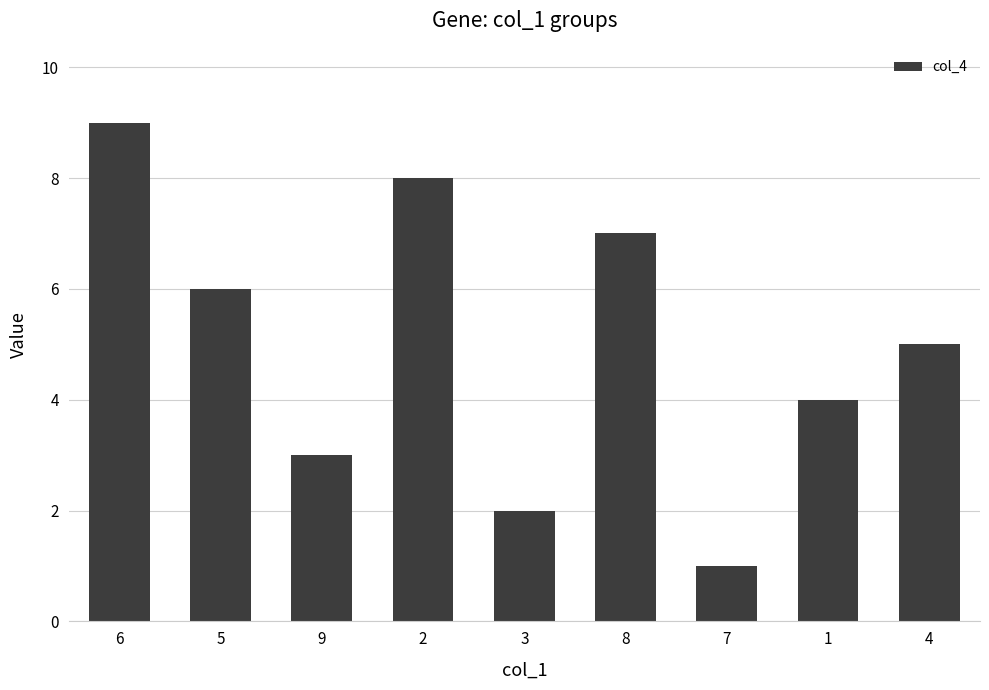

The value at 9 is 3. True or false?

True